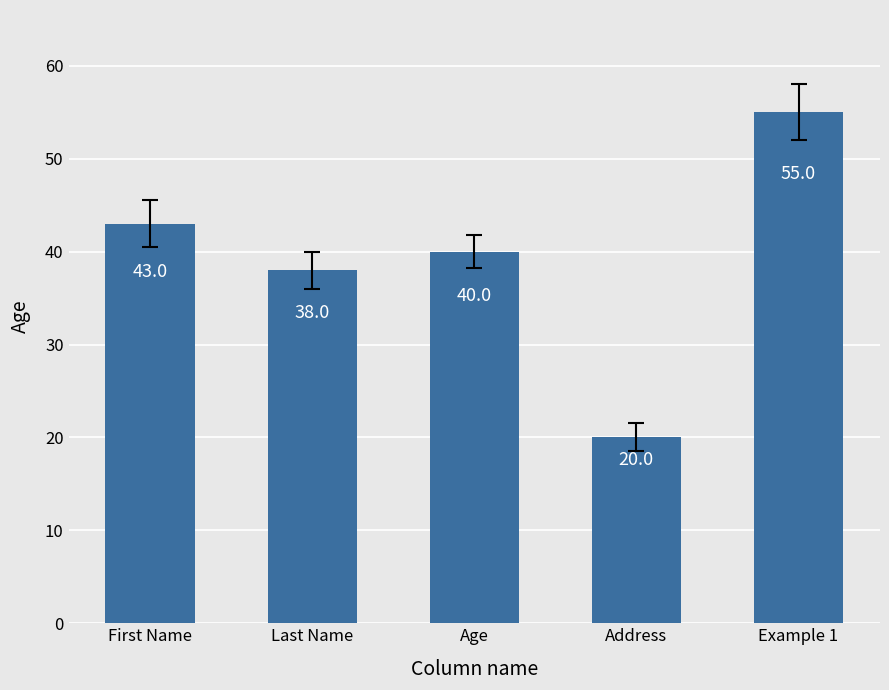

At which category does the chart reach its peak across all series?

Example 1